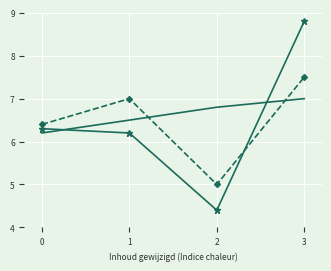

What is the difference between the highest and lowest values at 3?

1.8